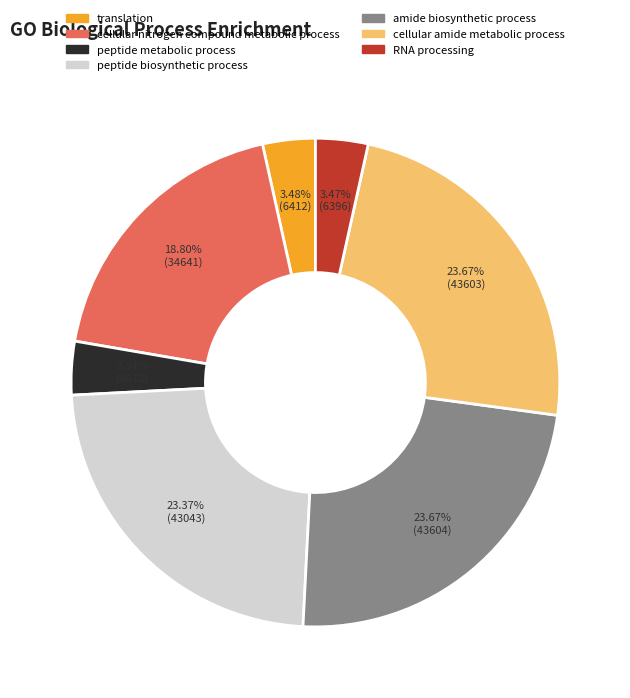

Does amide biosynthetic process account for over 50% of the chart?

No